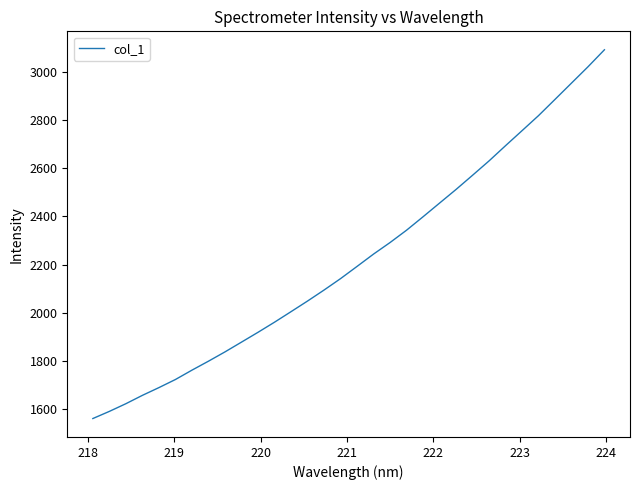

What is the smallest value displayed?

1559.5